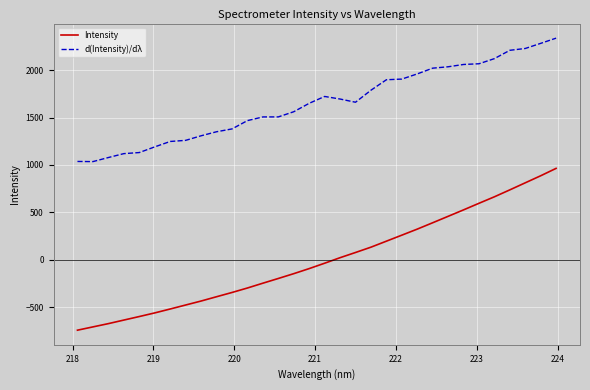

True or false: d(Intensity)/dλ and Intensity cross at least once.

False